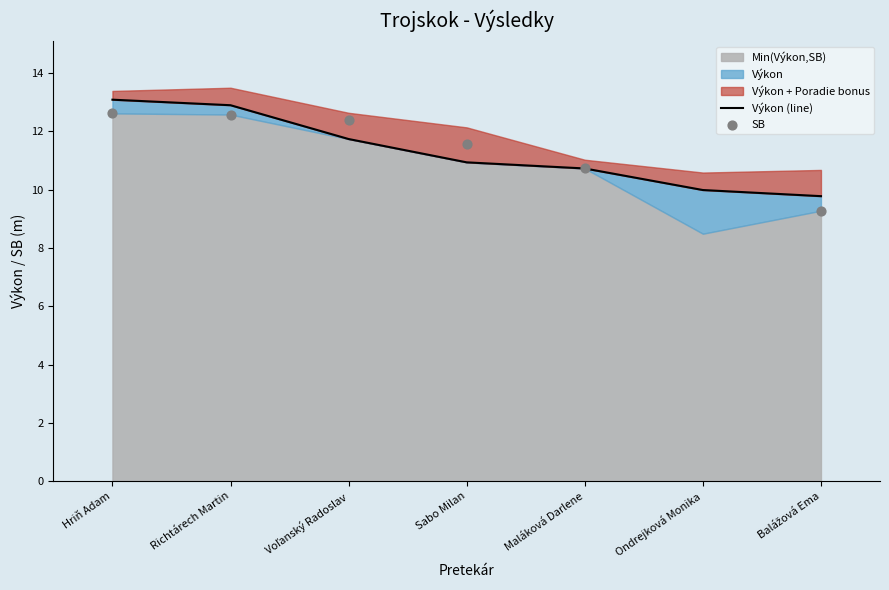

Between Richtárech Martin and Sabo Milan, which is larger?

Richtárech Martin